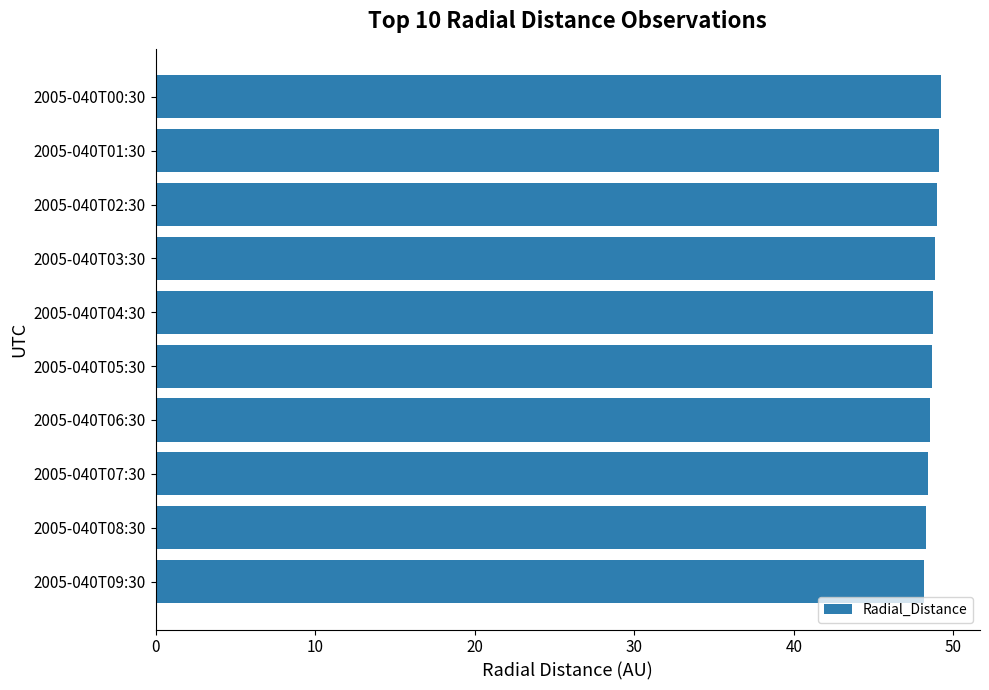

Count the number of data series in this chart.

1